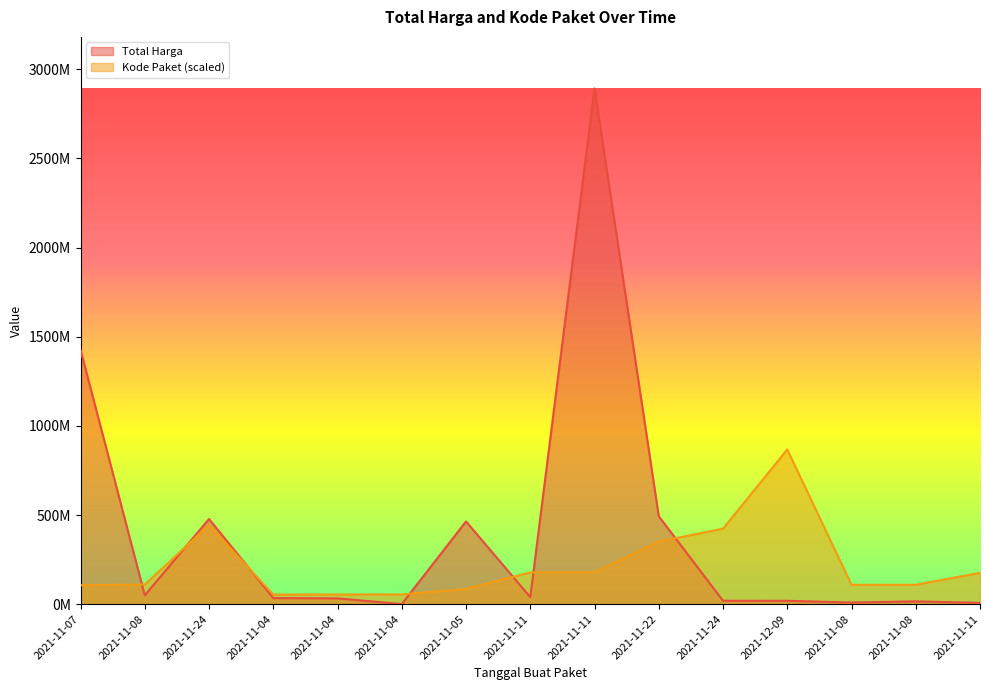

Which series changed the most between 2021-11-24 and 2021-11-11?

Total Harga